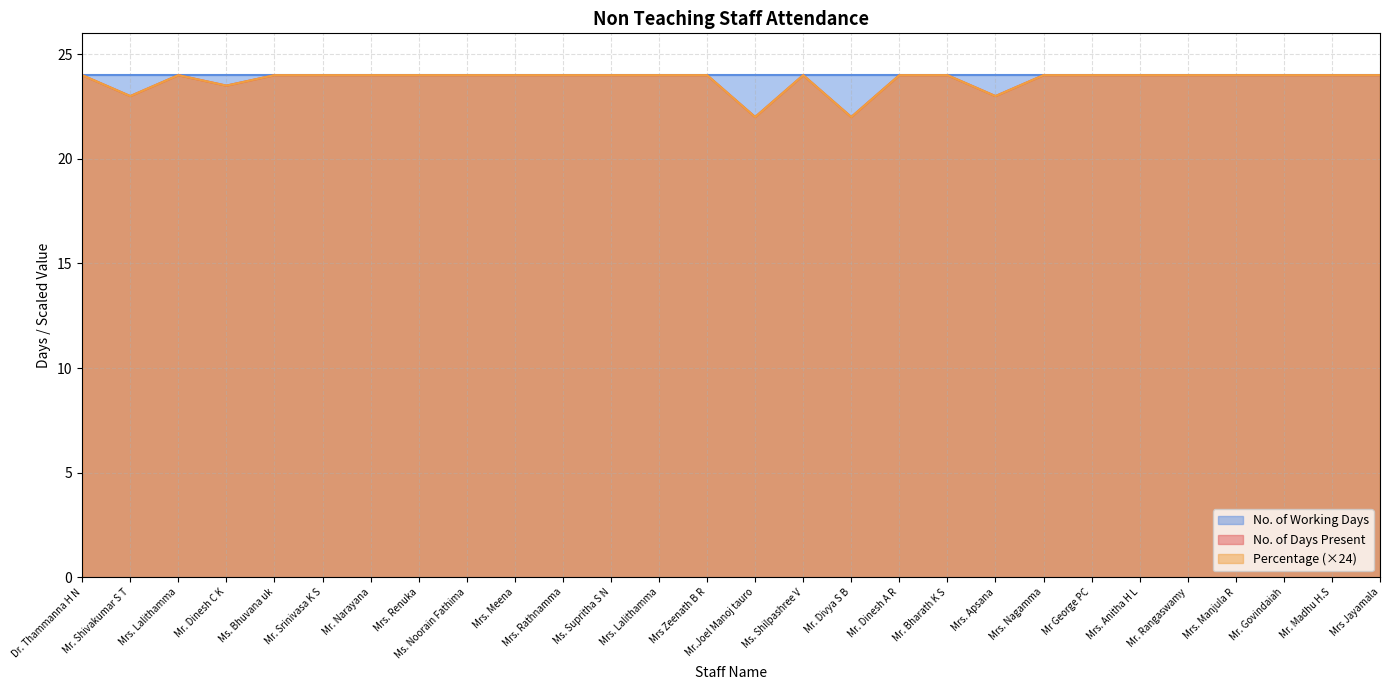

Does the chart have visible grid lines?

Yes